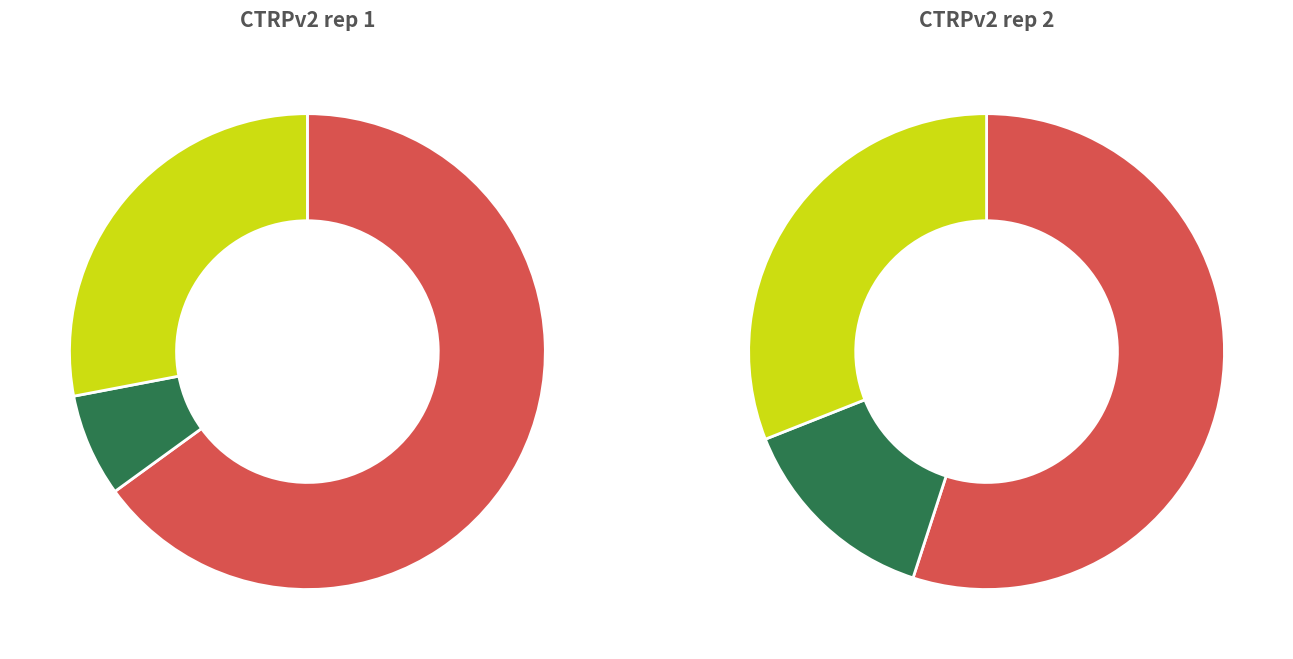

Is there a majority slice in this chart?

Yes